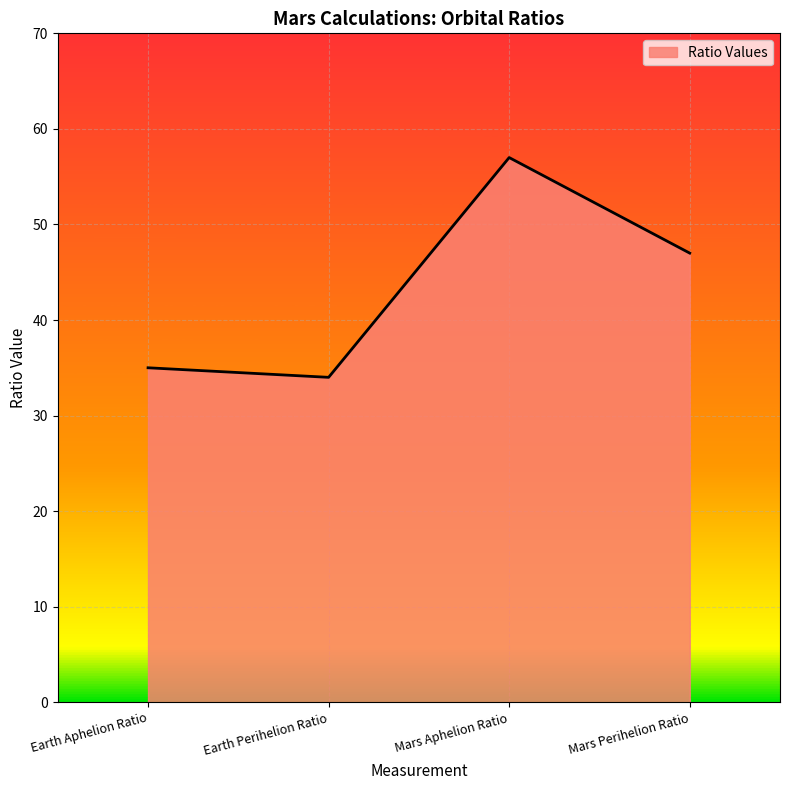

Count the number of categories in the chart.

4